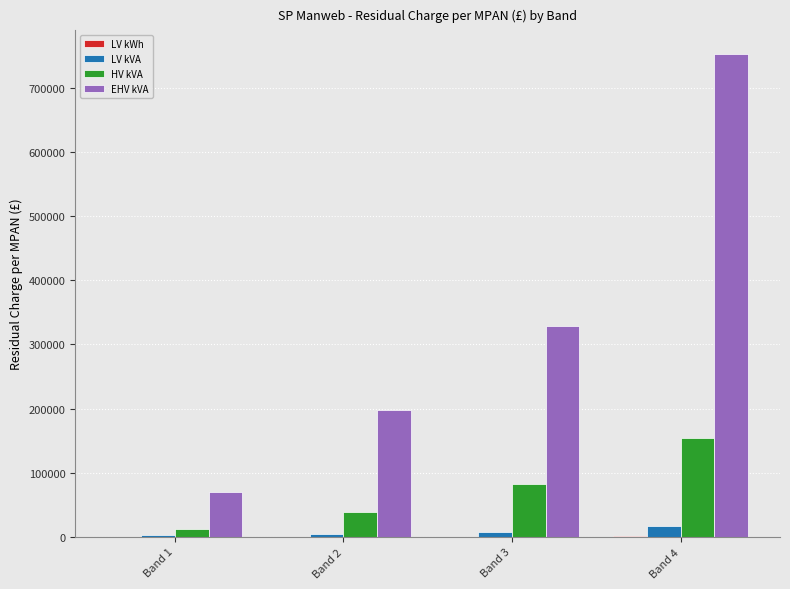

Which label corresponds to the largest value in the chart?

Band 4